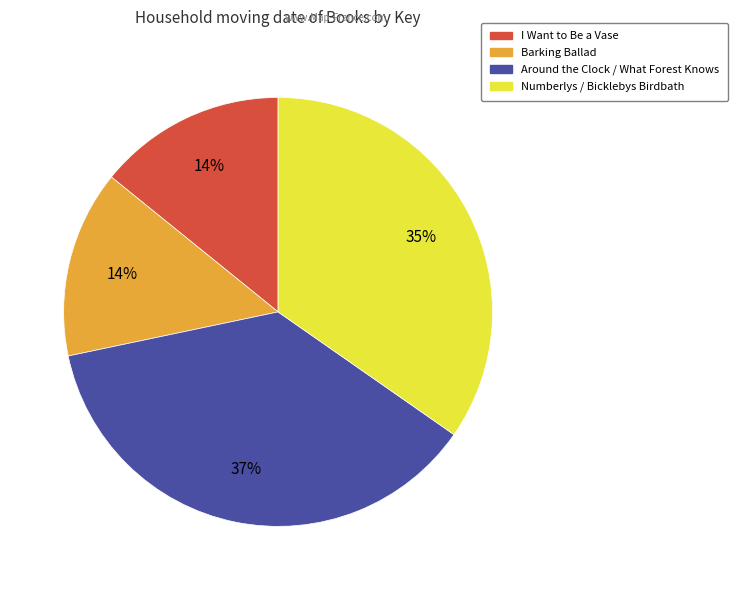

To the nearest percent, what is the difference between the largest and smallest slice percentages?

23%